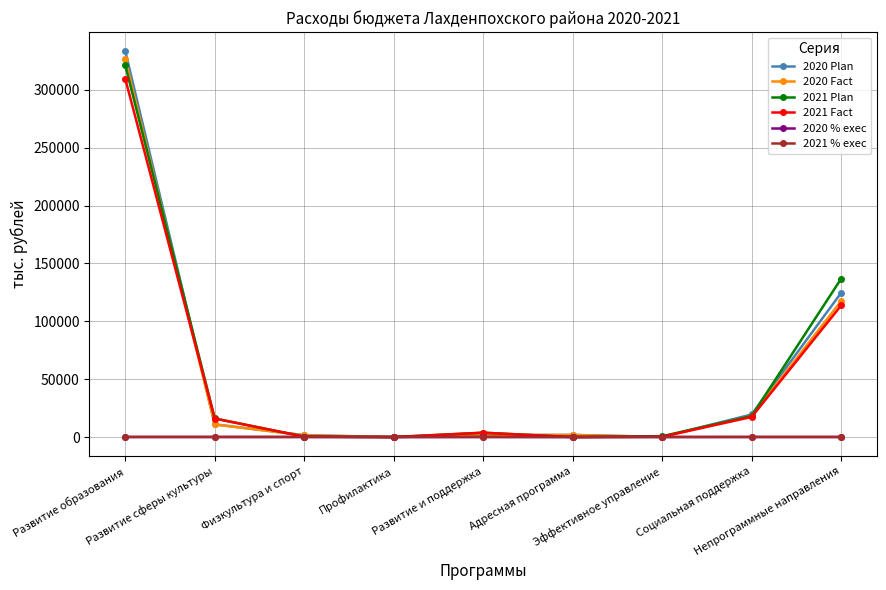

What is the greatest value displayed?

333289.7